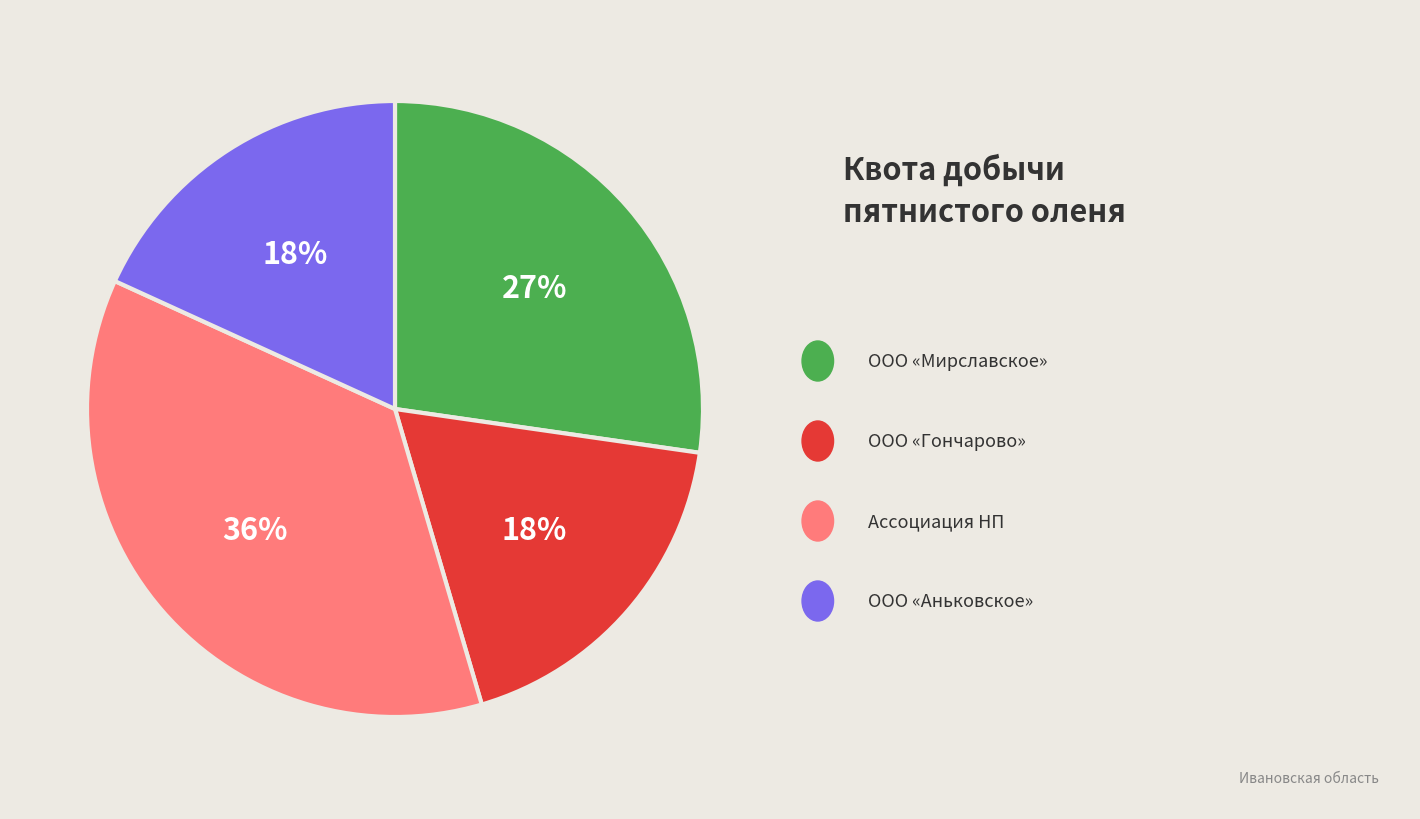

Does any single category account for the majority?

No